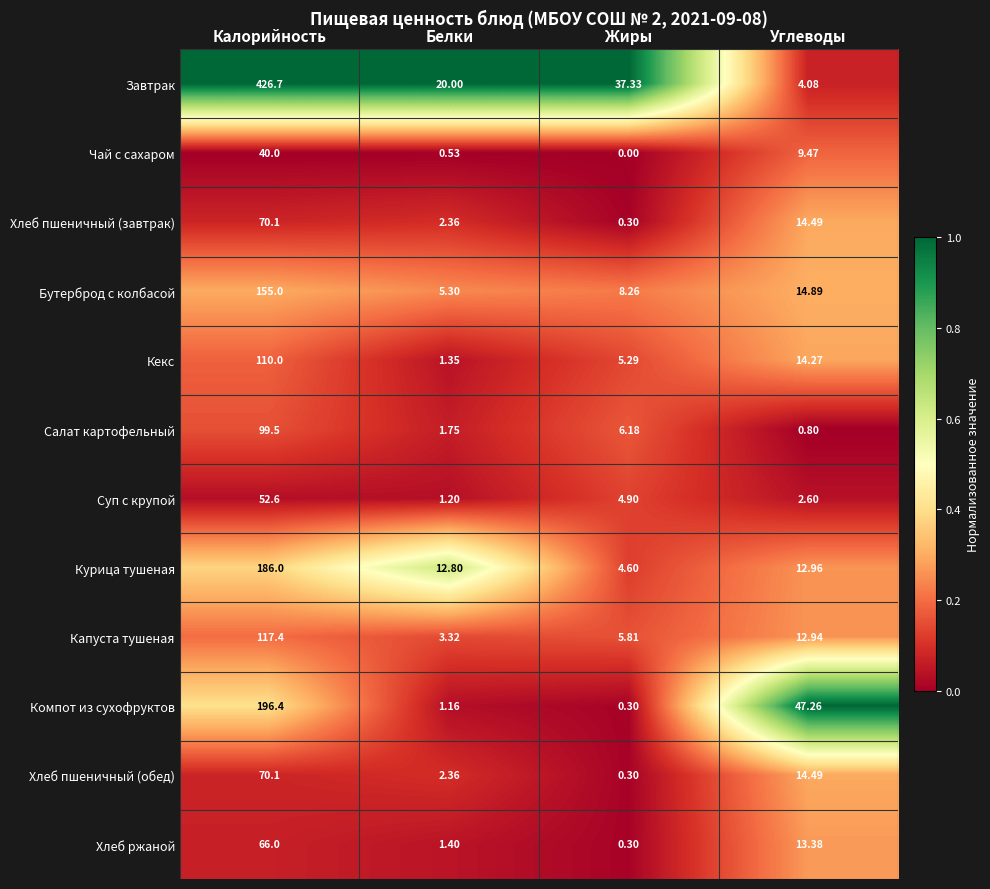

Where does the Чай с сахаром series first go above 9?

Калорийность